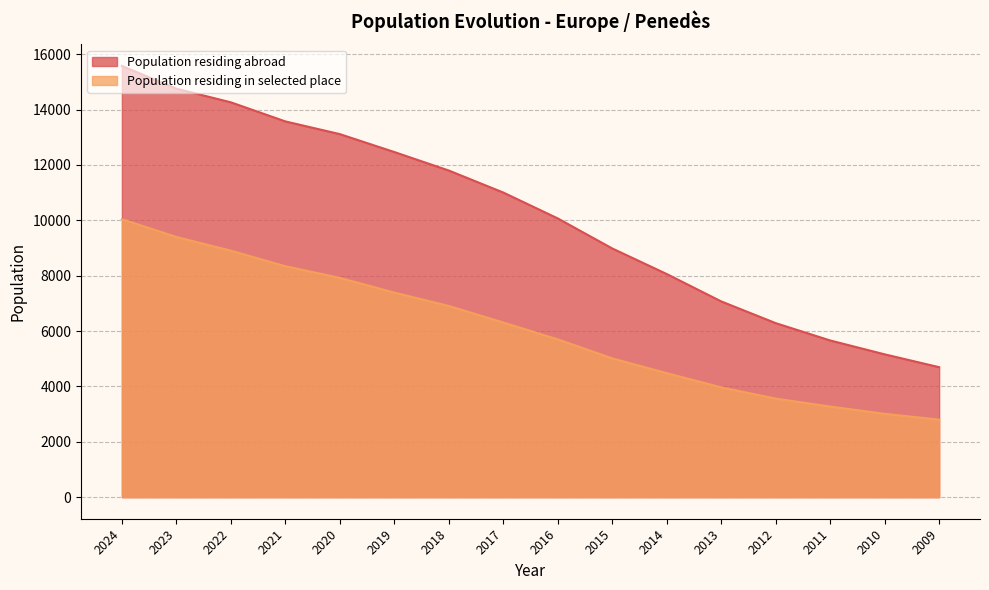

What is the value of the Population residing abroad point at the 9th from the left?

10068